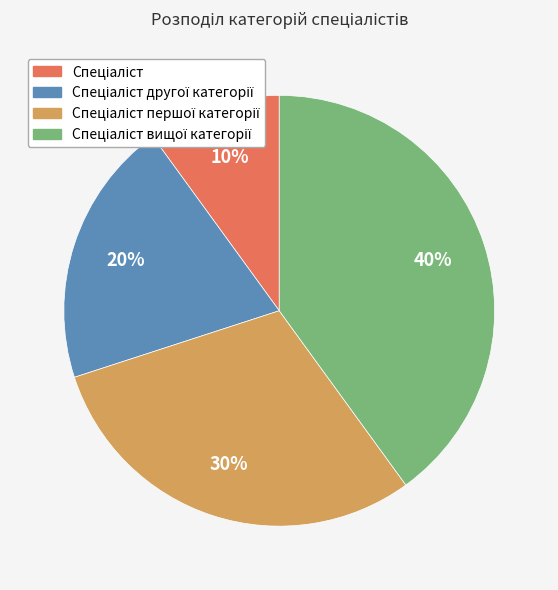

How many segments does this pie chart have?

4